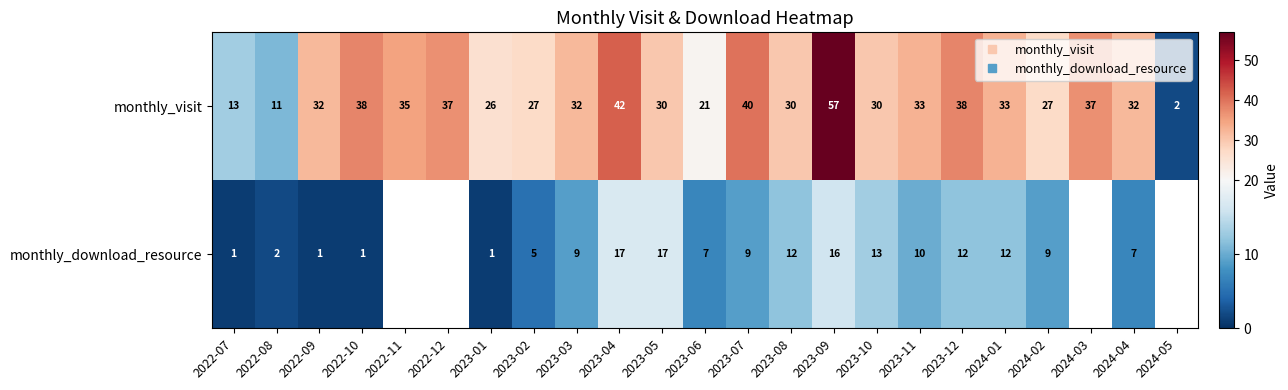

What is the difference between the highest and lowest values at 2023-02?

22.0